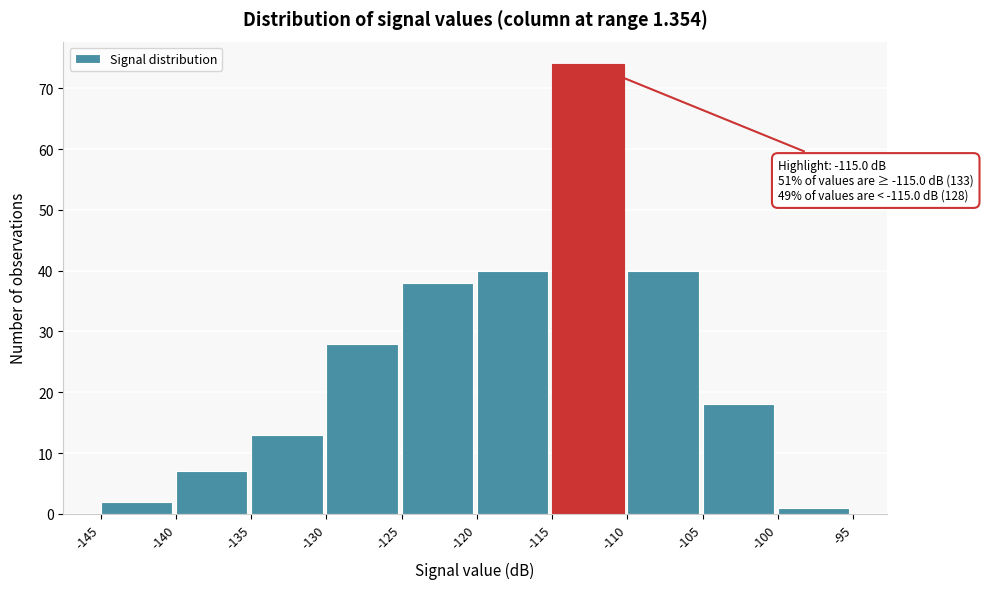

Over which range of the x-axis is the bar tallest?

-115 to -110